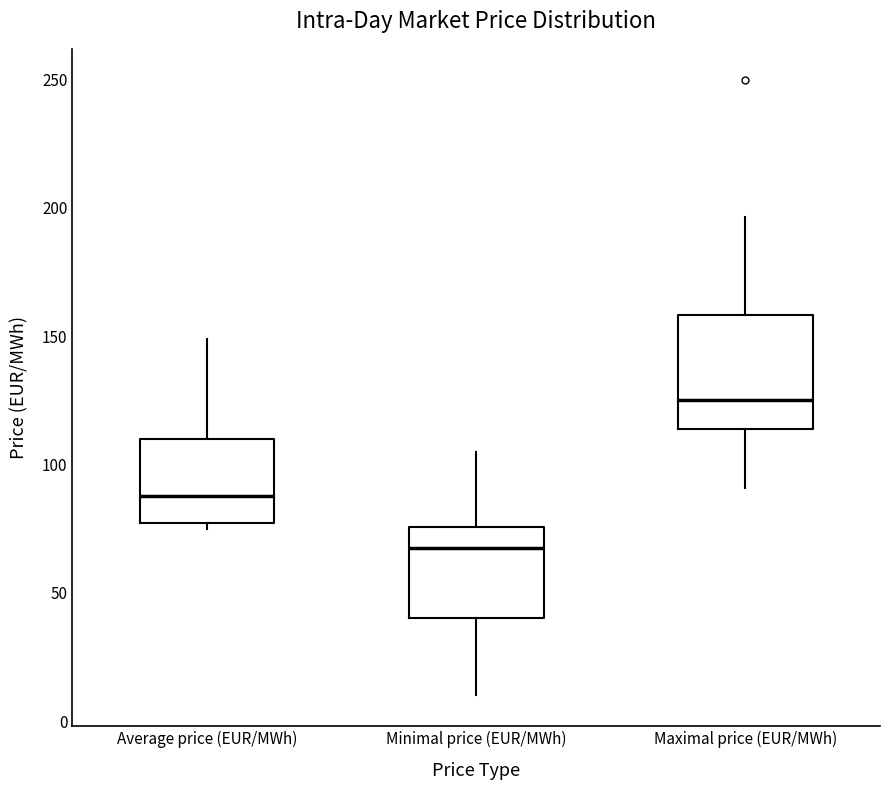

Which box is the tallest, from its lower edge to its upper edge?

Maximal price (EUR/MWh)